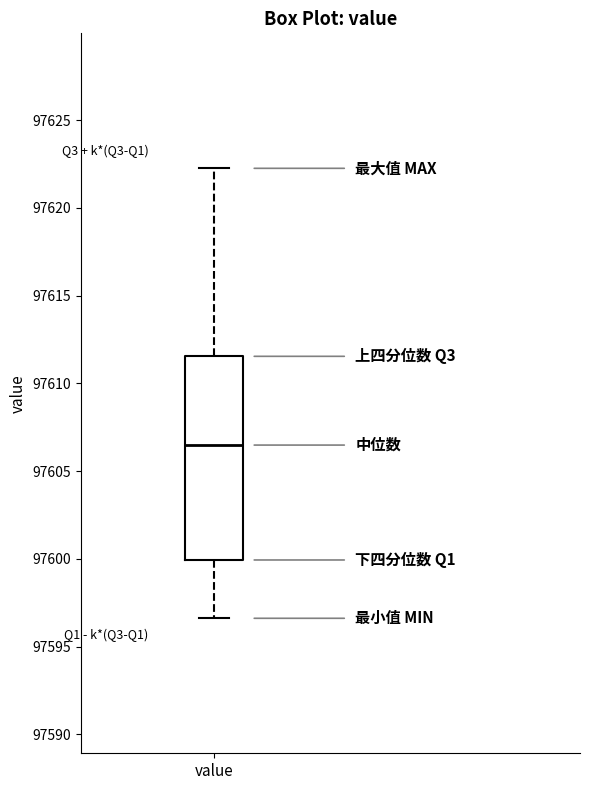

Transcribe this box plot: give where the median line is, the range the box spans, and where the two whiskers end, as read against the y-axis. The values are not printed on the chart, so give them approximately, as read against the axis.

median 97606.5, box 97600.0 to 97611.5, whiskers 97596.5 to 97622.5